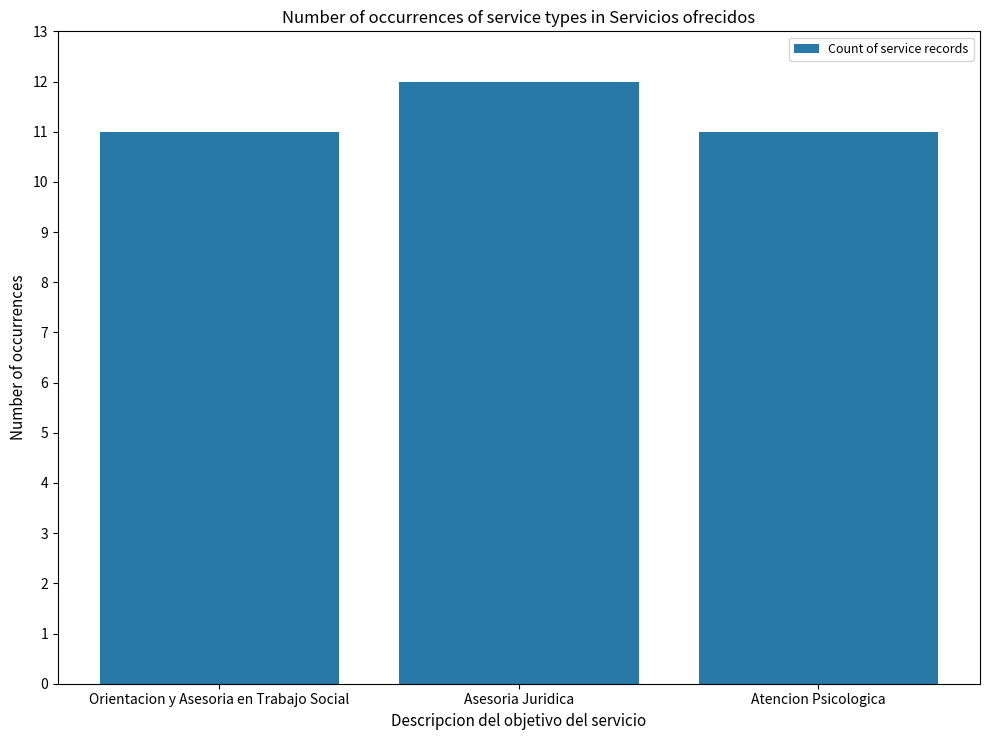

What is the ratio of the value at Orientacion y Asesoria en Trabajo Social to the value at Atencion Psicologica?

1.0